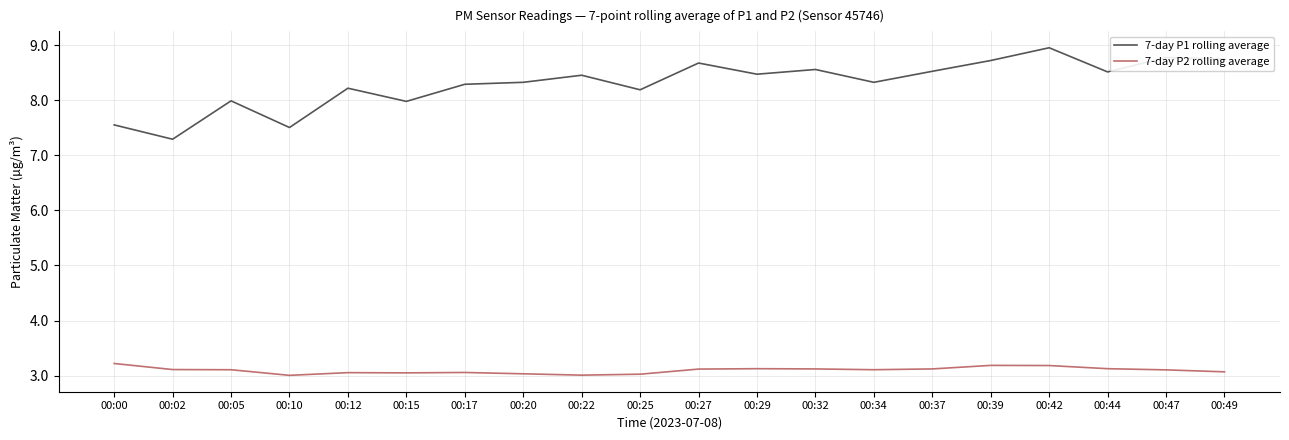

The value of 7-day P2 rolling average at 00:34 is 5.2. True or false?

False